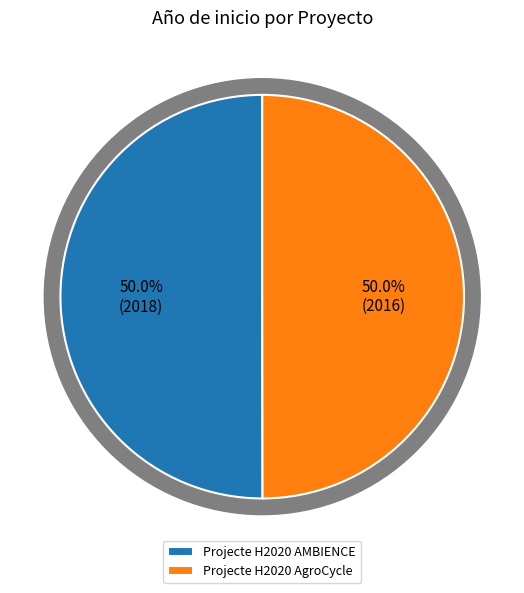

Is it true that Projecte H2020 AgroCycle is 50% of the pie?

True